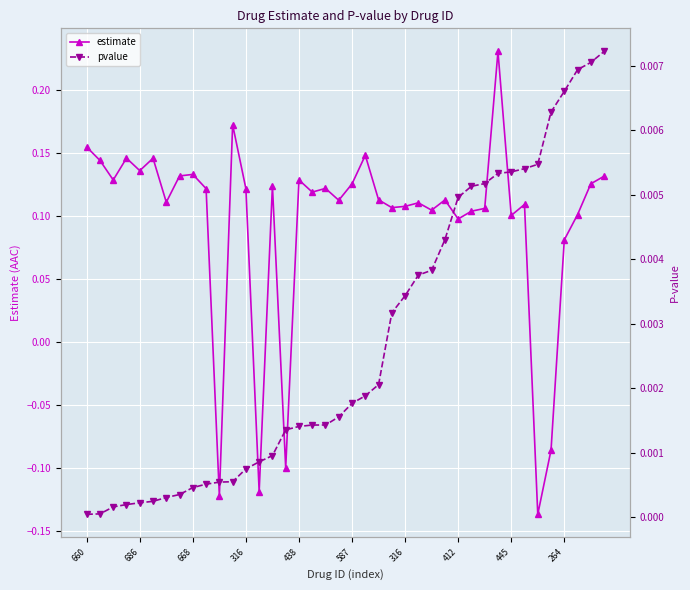

Between 15 and 686, which is larger?

686